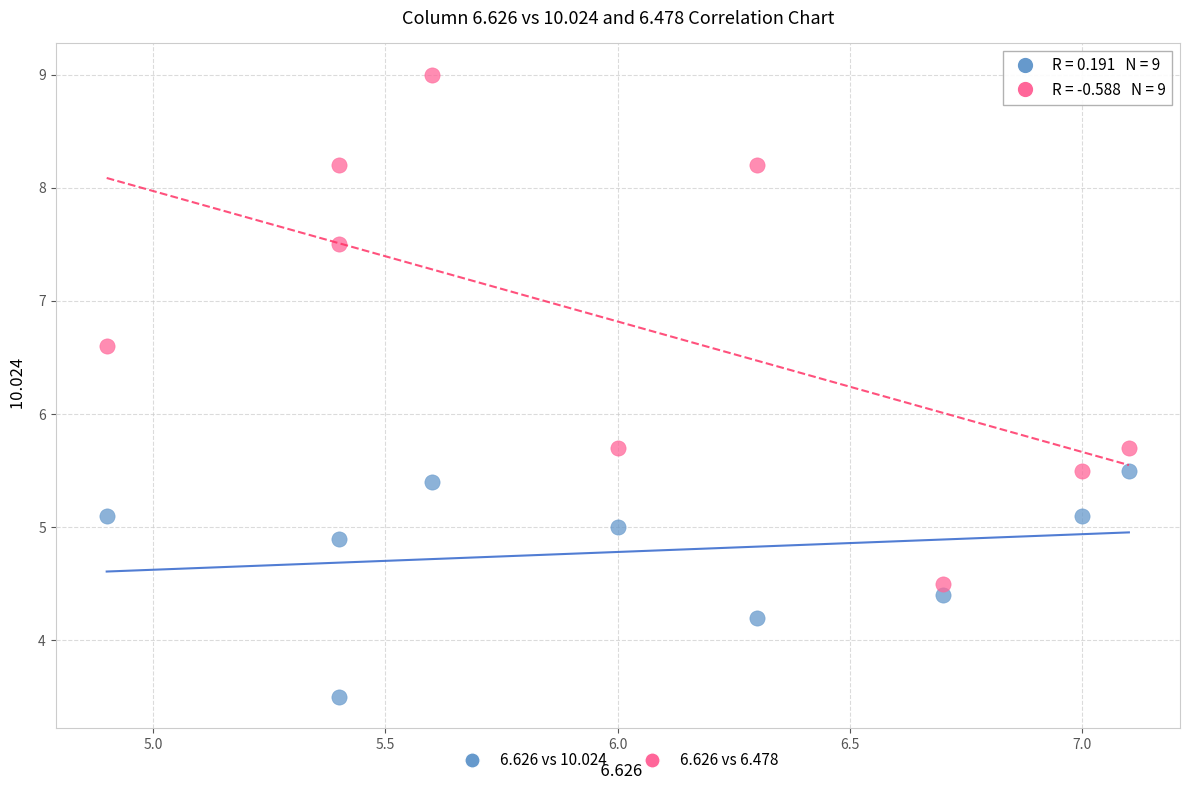

Which series has the widest spread of Y values?

6.626 vs 6.478